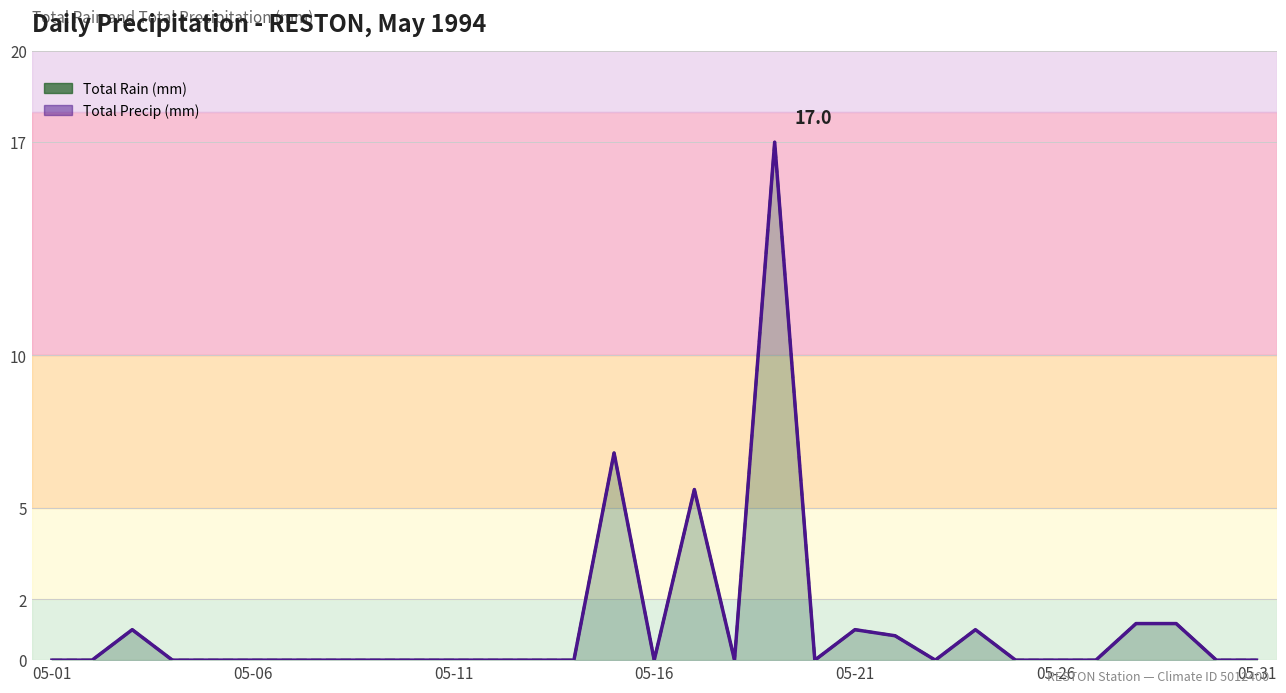

What is the difference between the maximum and minimum values in the Total Precip (mm) series?

17.0